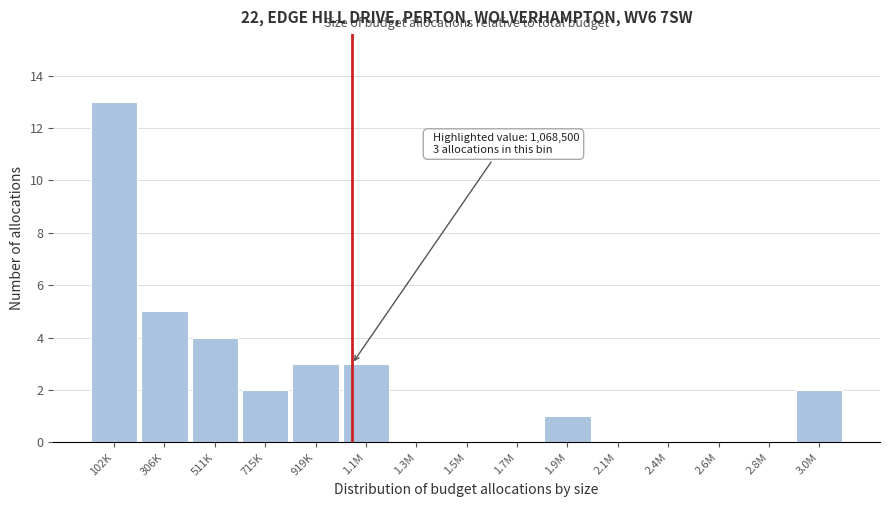

Reading left to right, what are all the values shown in this chart?

102K=13	306K=5	511K=4	715K=2	919K=3	1.1M=3	1.3M=0	1.5M=0	1.7M=0	1.9M=1	2.1M=0	2.4M=0	2.6M=0	2.8M=0	3.0M=2